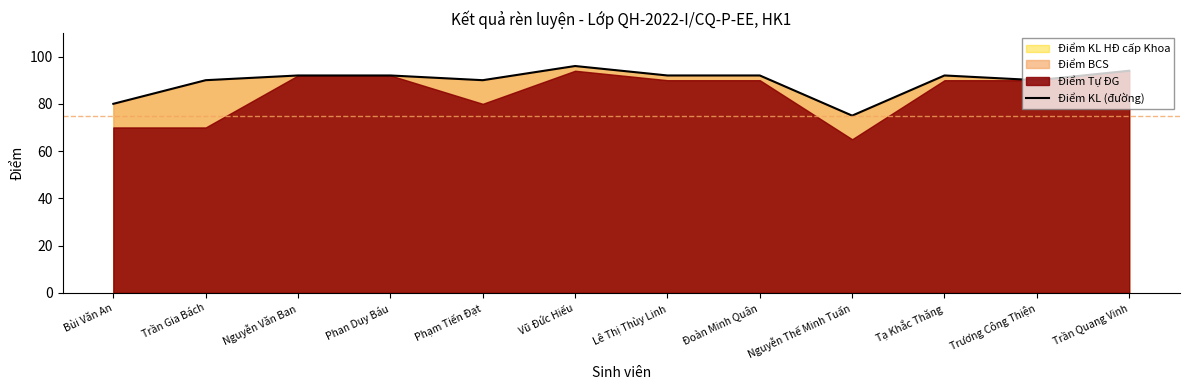

At which category does the data reach its first local peak?

Vũ Đức Hiếu